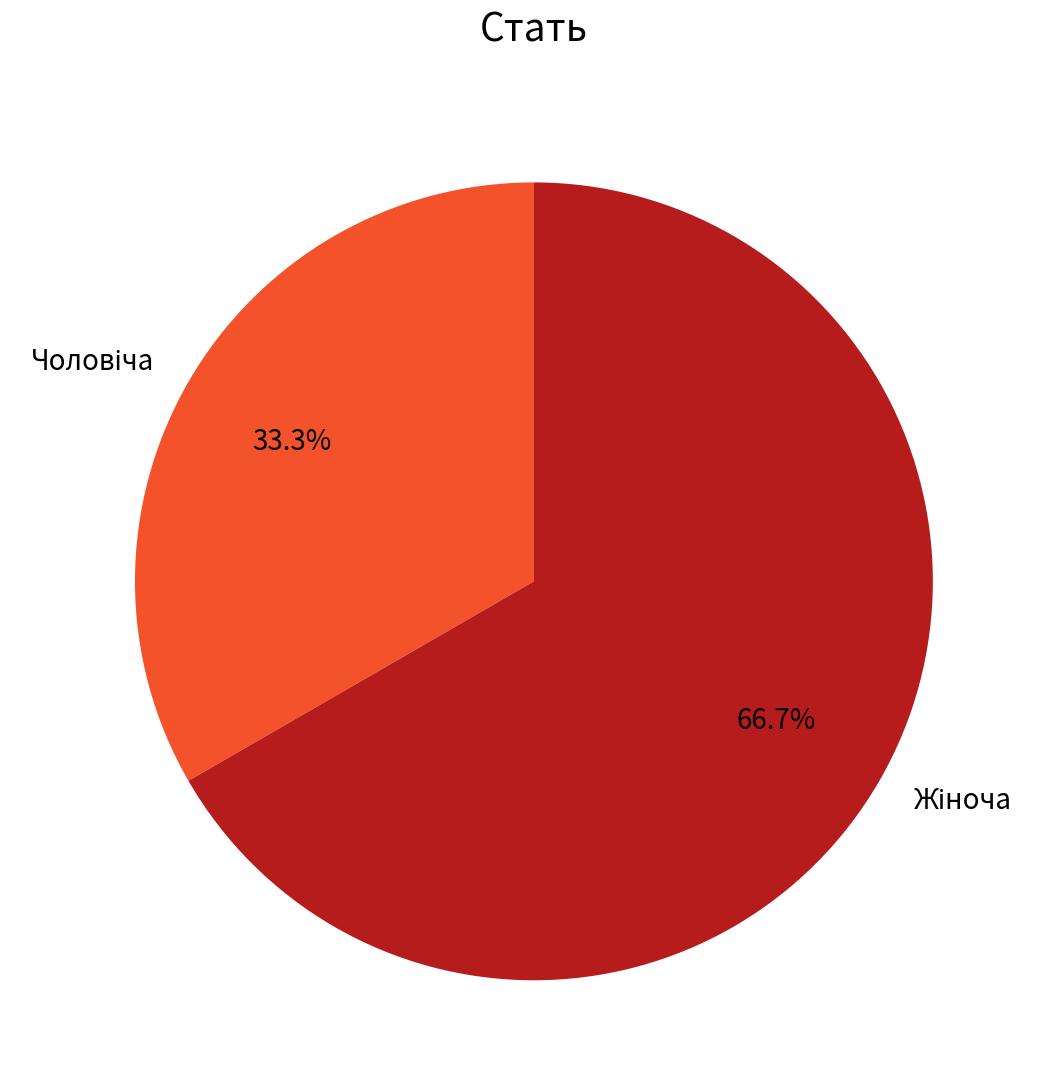

Is there a majority slice in this chart?

Yes